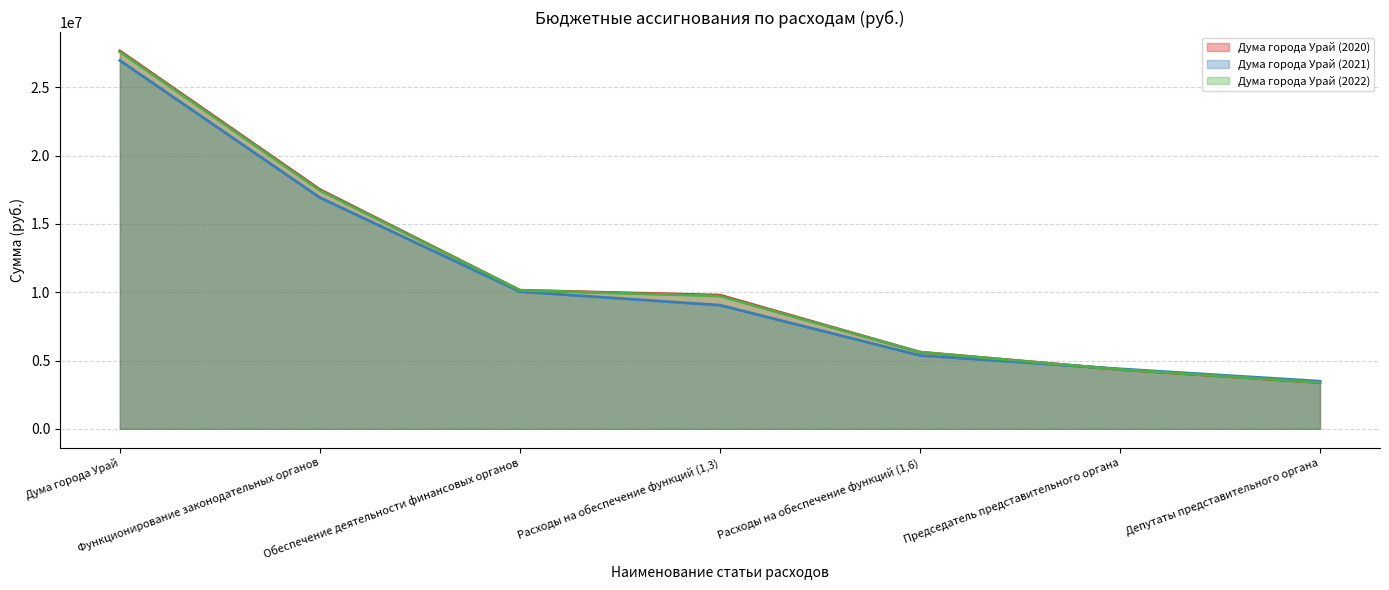

True or false: Дума города Урай (2021) has more than 2 interior local peaks.

False